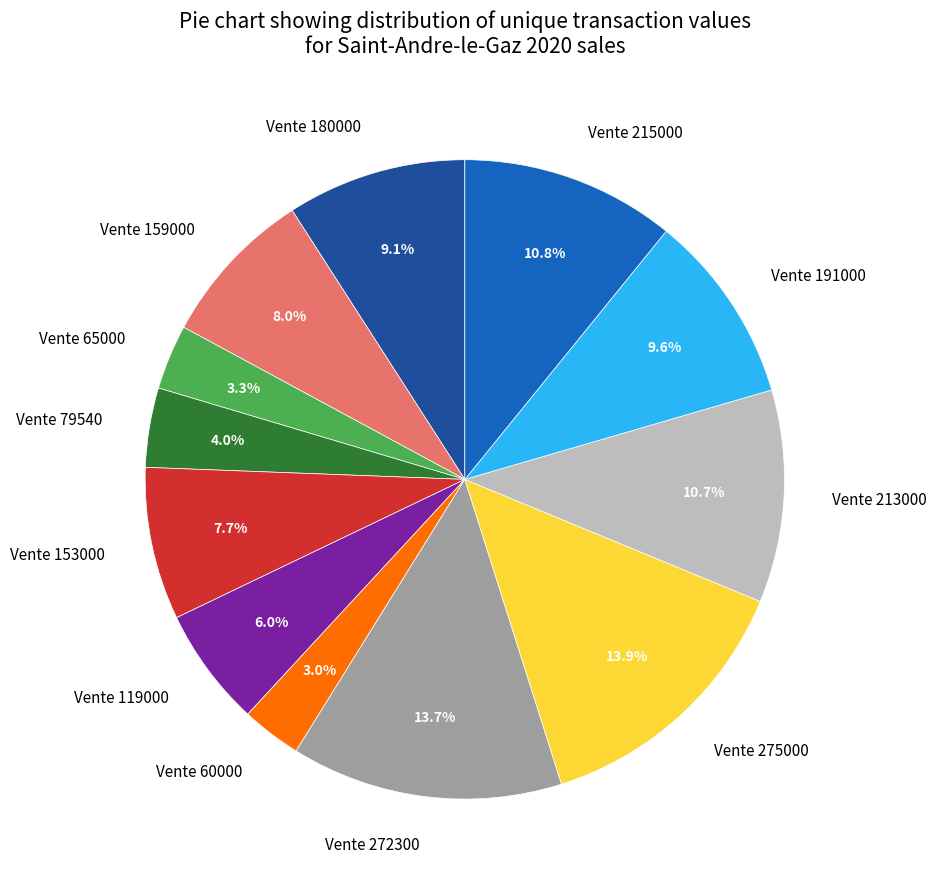

The Vente 191000 slice represents 10% of the pie. True or false?

True